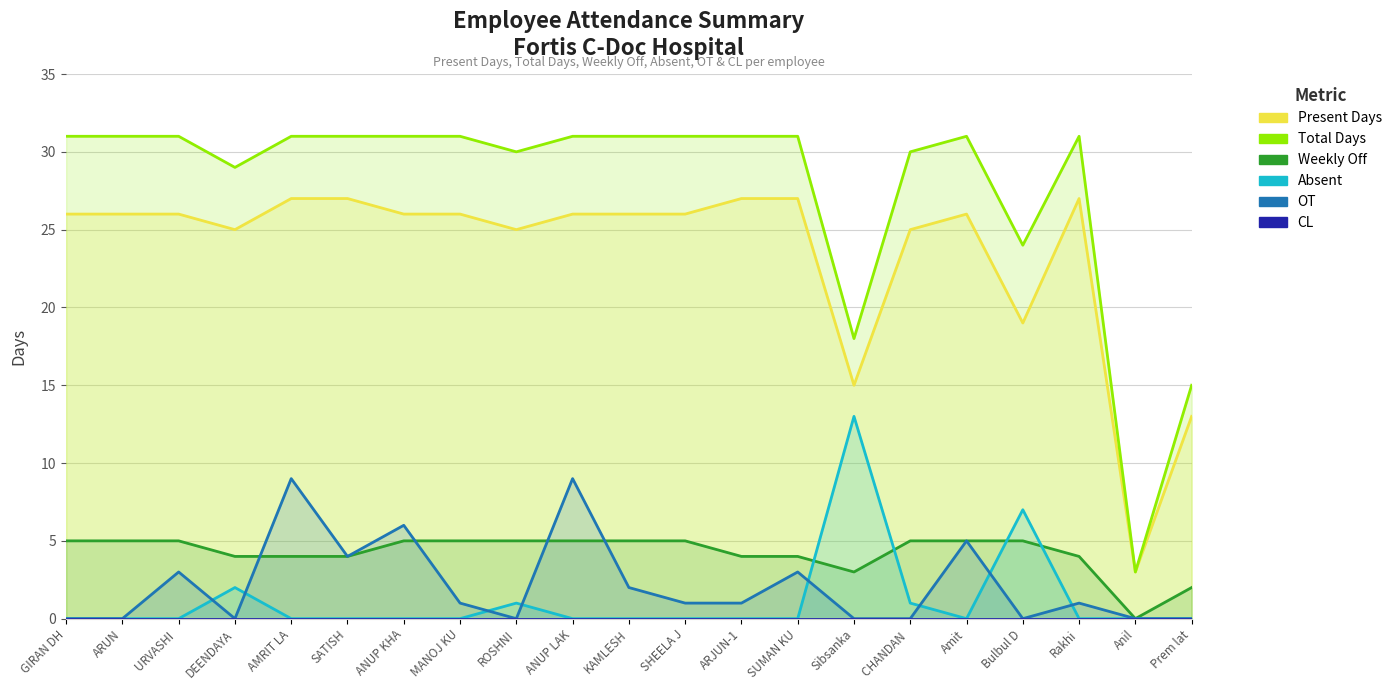

Which category has the highest value across all series?

GIRAN DH